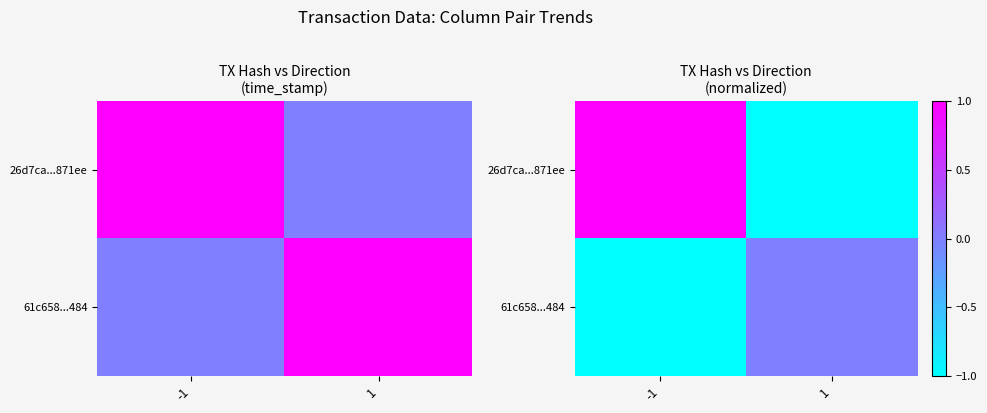

What is the spread (max minus min) of values at 1?

1